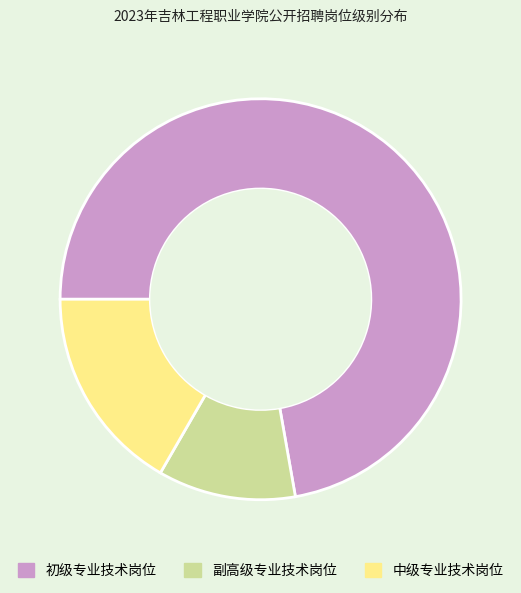

How many segments does this pie chart have?

3